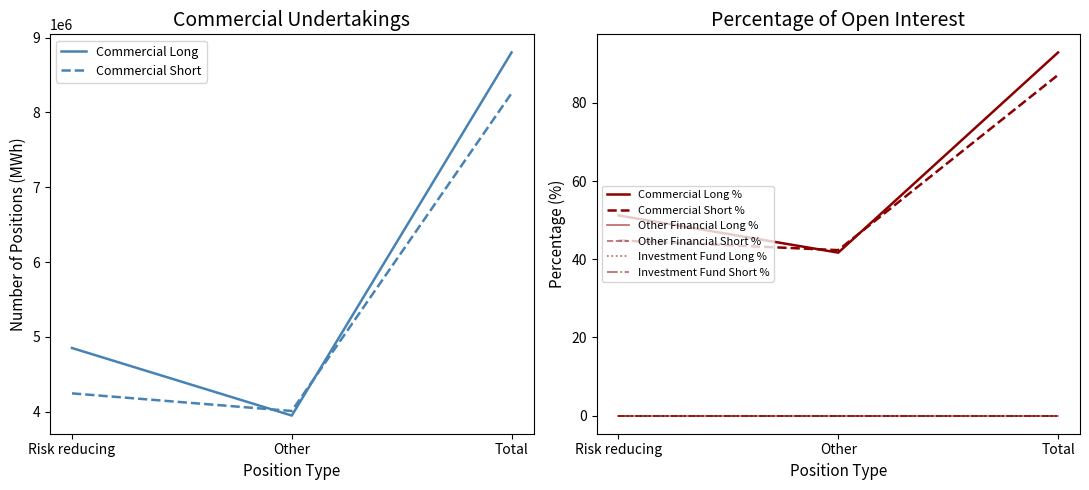

What is the sum of all Commercial Short values?

16510704